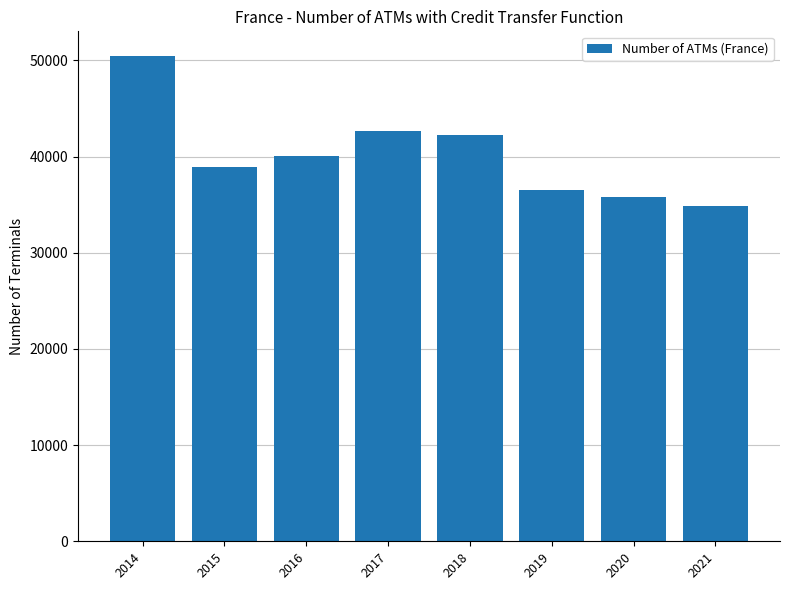

What is the difference between the maximum and minimum values?

15634